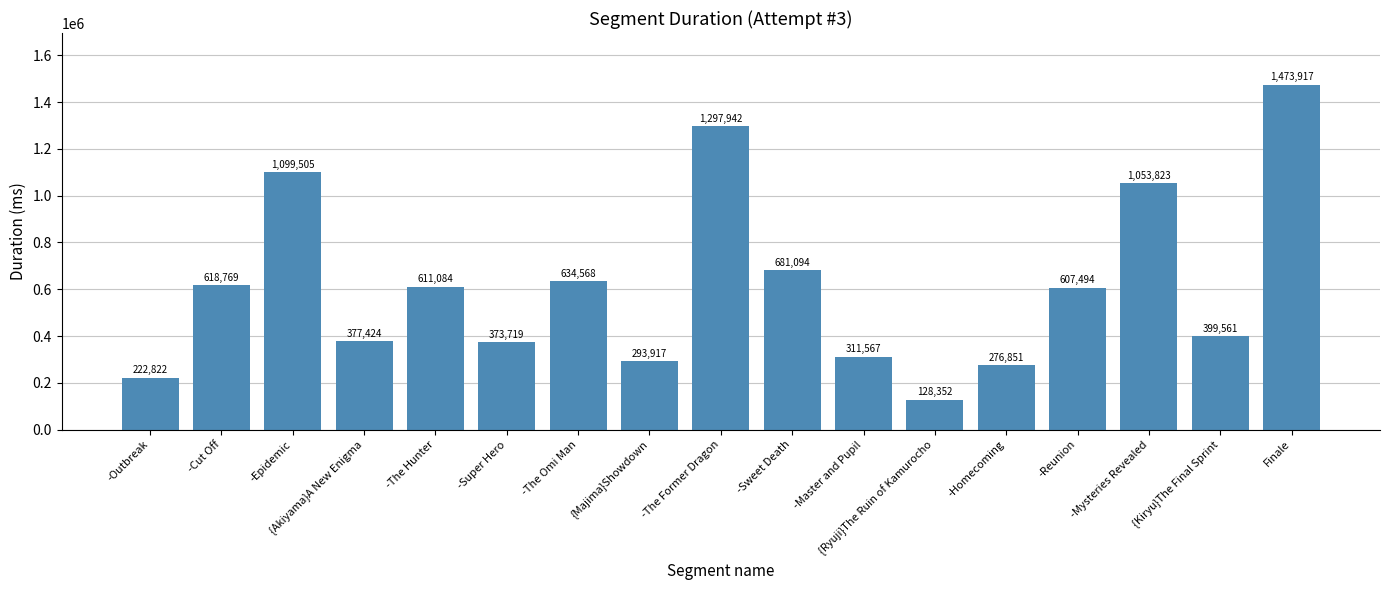

Is it true that the value at -Homecoming is 276851?

True